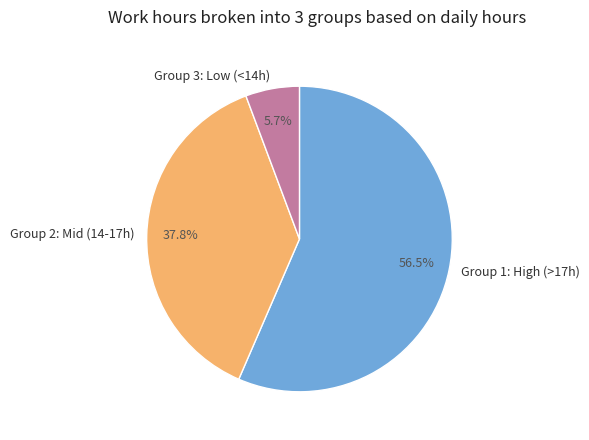

Count the number of slices in the pie.

3